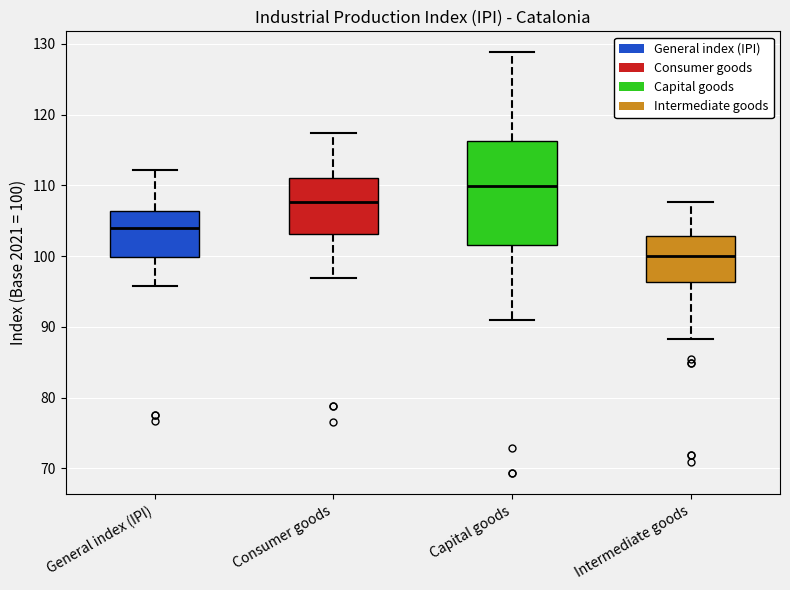

Reading left to right, read every box against the y-axis: the position of its median line, the range the box covers, and the ends of its whiskers. The values are not printed on the chart, so give them approximately, as read against the axis.

General index (IPI): median 104, box 100 to 106, whiskers 96 to 112
Consumer goods: median 108, box 103 to 111, whiskers 97 to 117
Capital goods: median 110, box 102 to 116, whiskers 91 to 129
Intermediate goods: median 100, box 96 to 103, whiskers 88 to 108